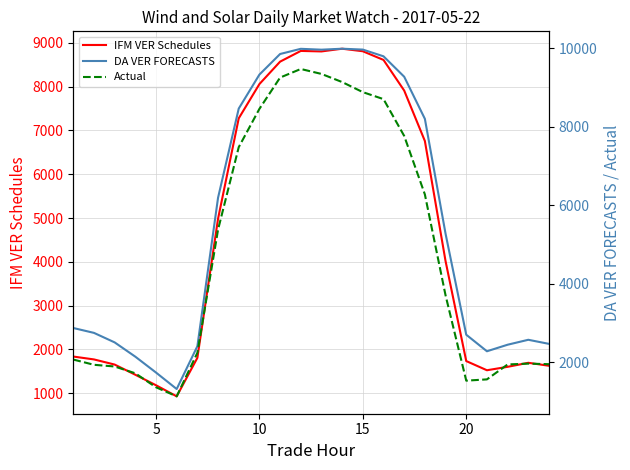

True or false: Actual and DA VER FORECASTS cross at least once.

False